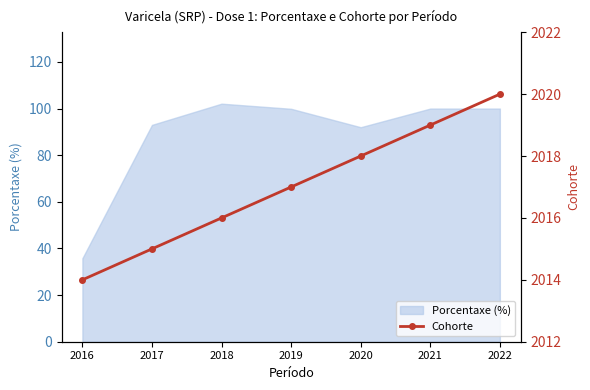

Reading right to left, what are all the values shown in this chart?

2022=2020	2021=2019	2020=2018	2019=2017	2018=2016	2017=2015	2016=2014